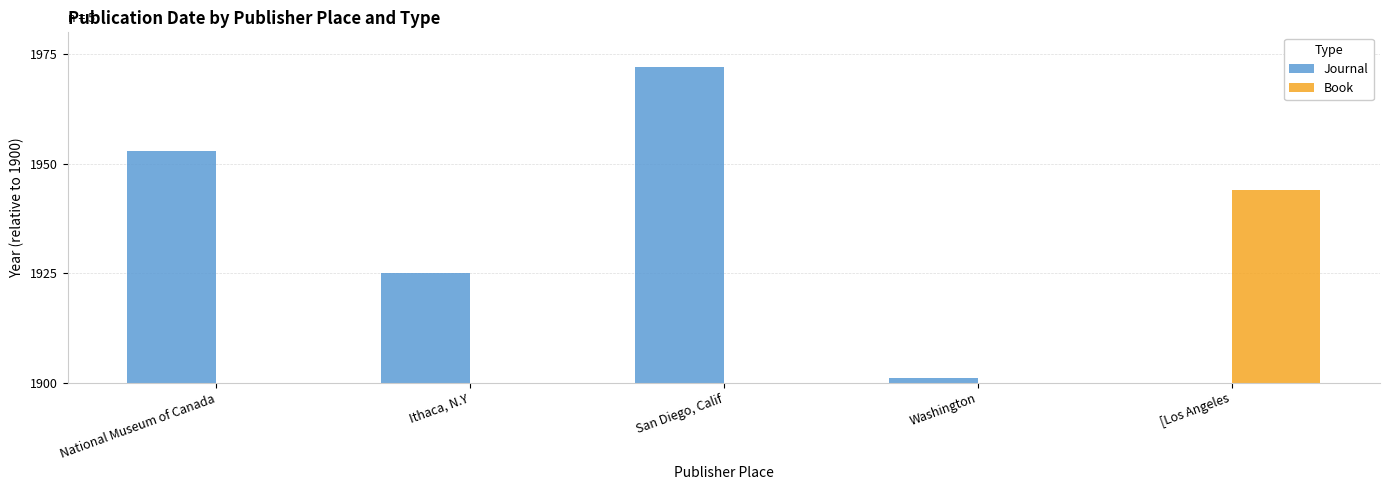

Are the bars horizontal?

No